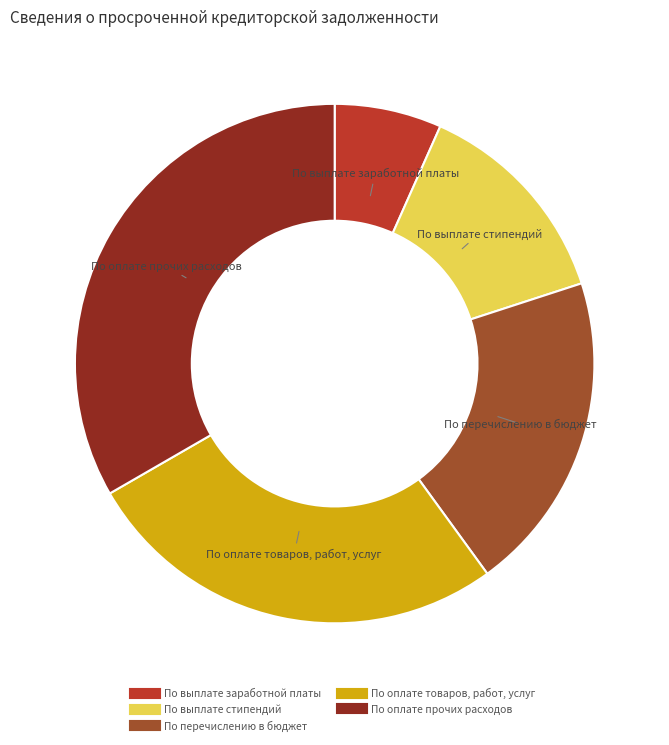

Is there a majority slice in this chart?

No